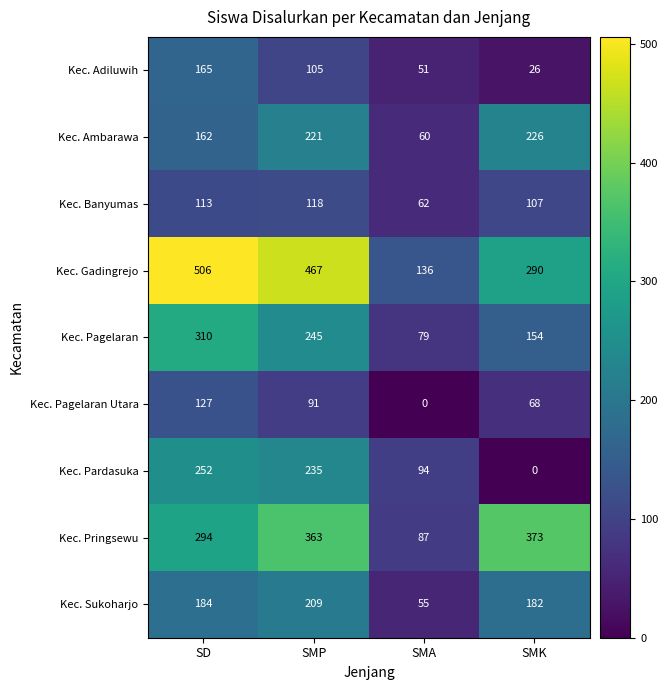

At SMP, list the series in order from largest to smallest.

Kec. Gadingrejo, Kec. Pringsewu, Kec. Pagelaran, Kec. Pardasuka, Kec. Ambarawa, Kec. Sukoharjo, Kec. Banyumas, Kec. Adiluwih, Kec. Pagelaran Utara